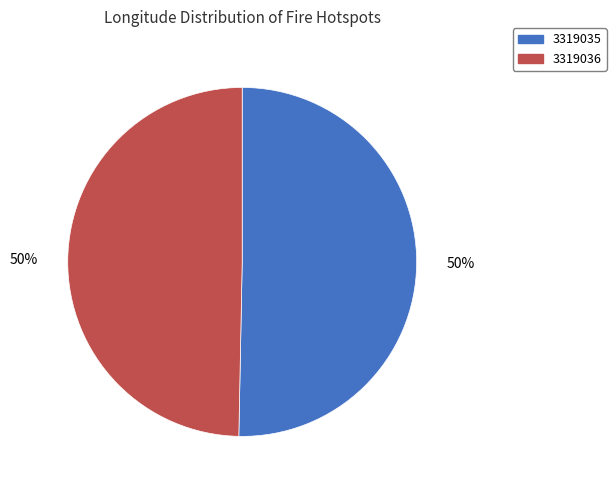

Which slice is the largest?

3319035